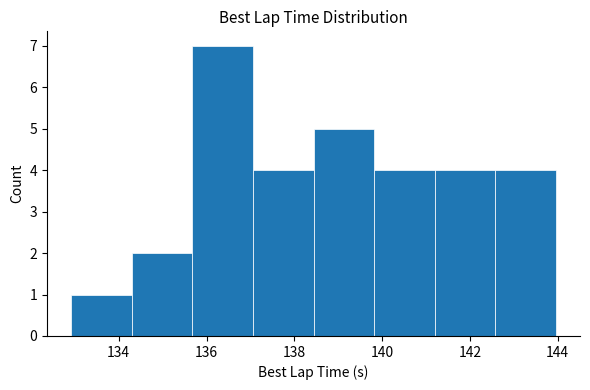

Over which range of the x-axis is the bar tallest?

135.6 to 137.0